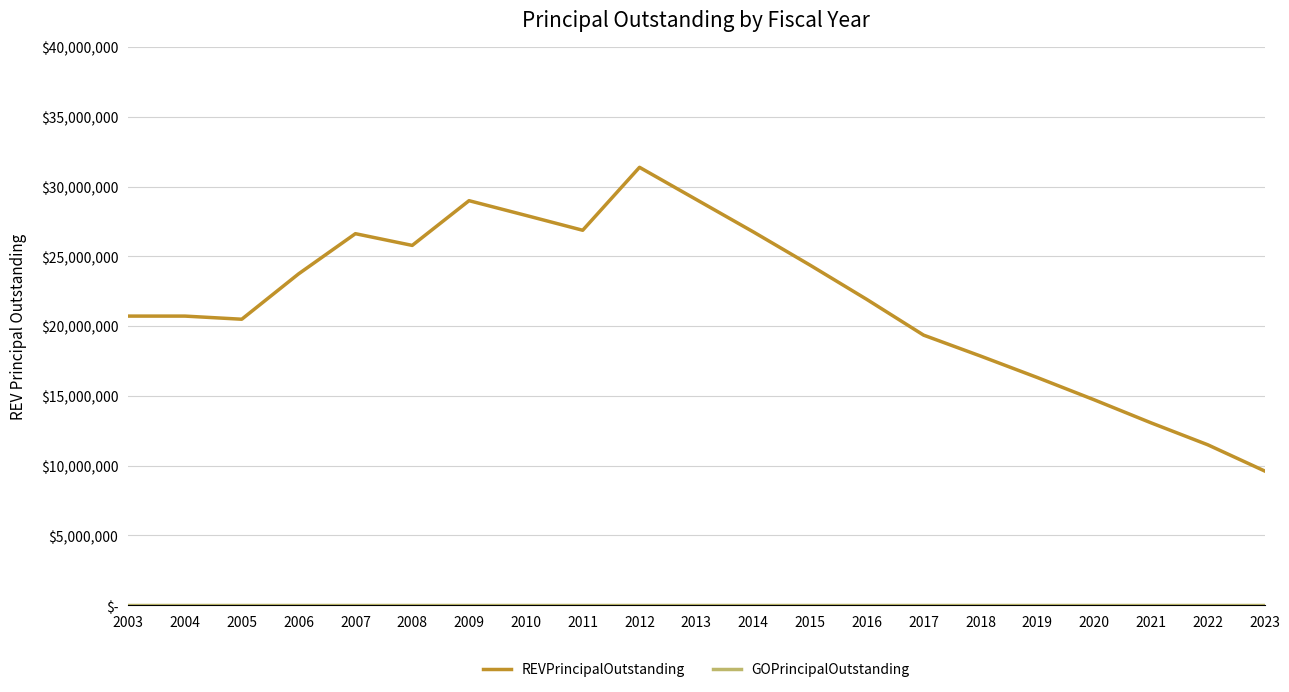

Does the chart have visible grid lines?

Yes